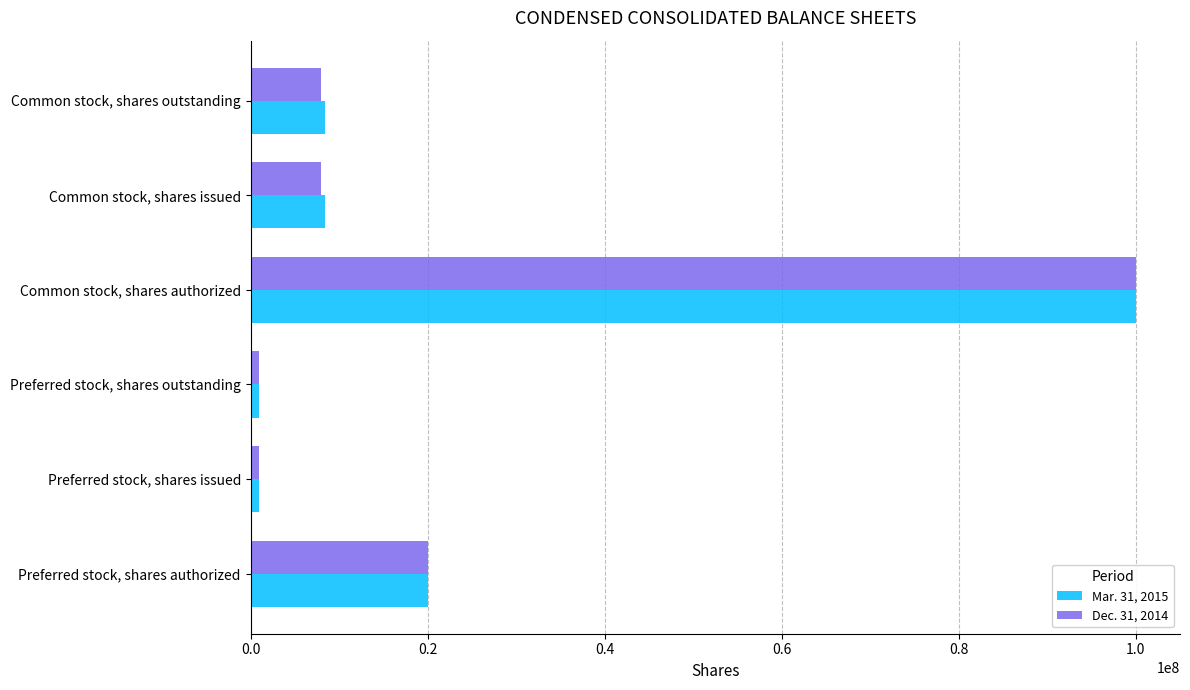

What is the total value across all series at Common stock, shares issued?

16260070